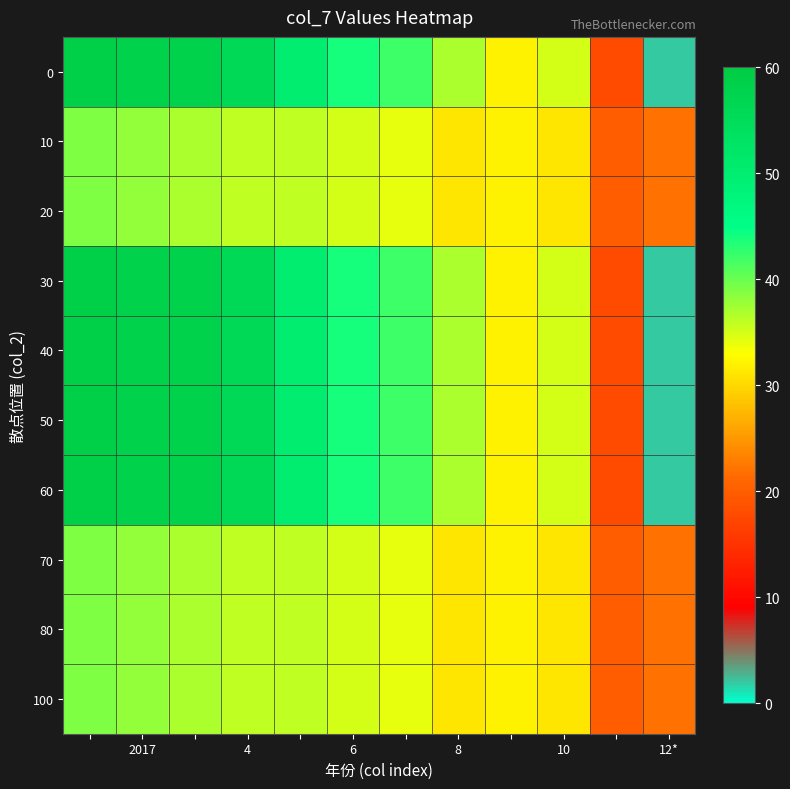

Reading right to left, list all the values displayed in this chart.

0: 2	18	35	32	37	42	44	50	56	58	58	59
10: 22	20	31	32	31	34	35	36	36	37	38	39
20: 22	20	31	32	31	34	35	36	36	37	38	39
30: 2	18	35	32	37	42	44	50	56	58	58	59
40: 2	18	35	32	37	42	44	50	56	58	58	59
50: 2	18	35	32	37	42	44	50	56	58	58	59
60: 2	18	35	32	37	42	44	50	56	58	58	59
70: 22	20	31	32	31	34	35	36	36	37	38	39
80: 22	20	31	32	31	34	35	36	36	37	38	39
100: 22	20	31	32	31	34	35	36	36	37	38	39